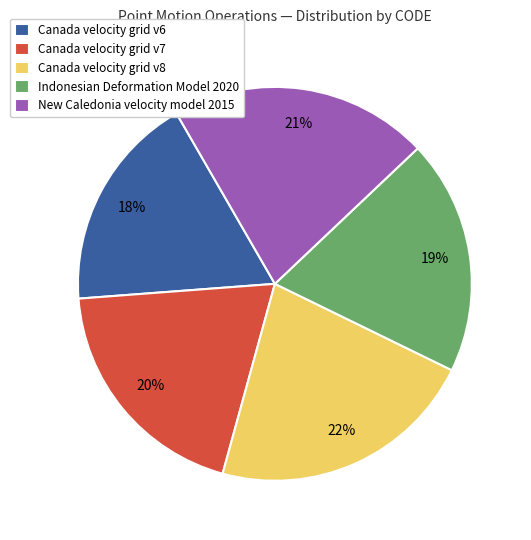

Is it true that Indonesian Deformation Model 2020 is 19% of the pie?

True